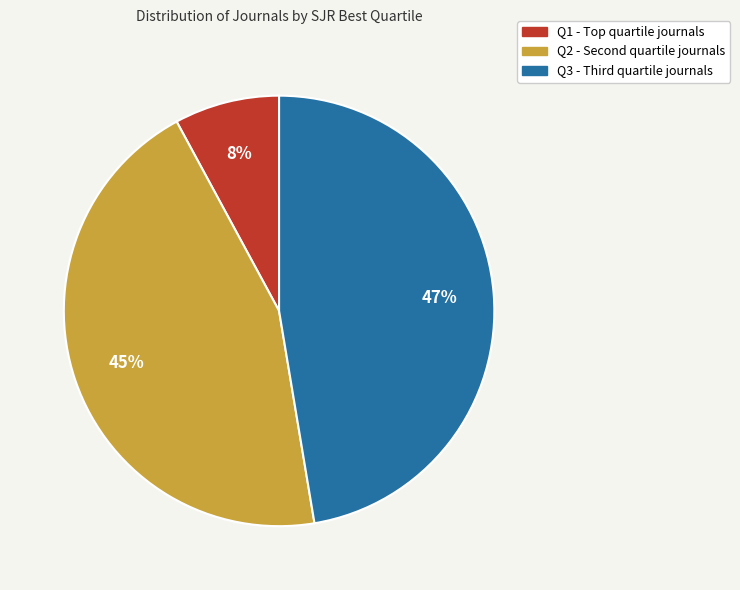

Does any single category account for the majority?

No